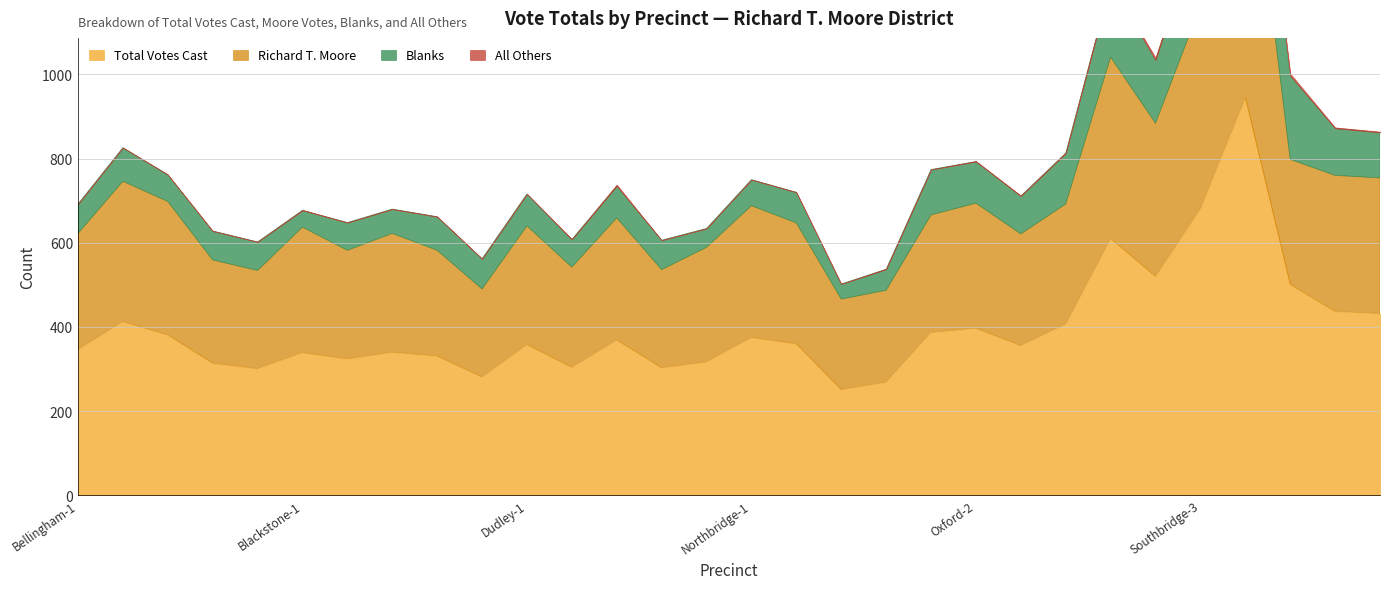

Is it true that Richard T. Moore equals 454 at Oxford-1?

False